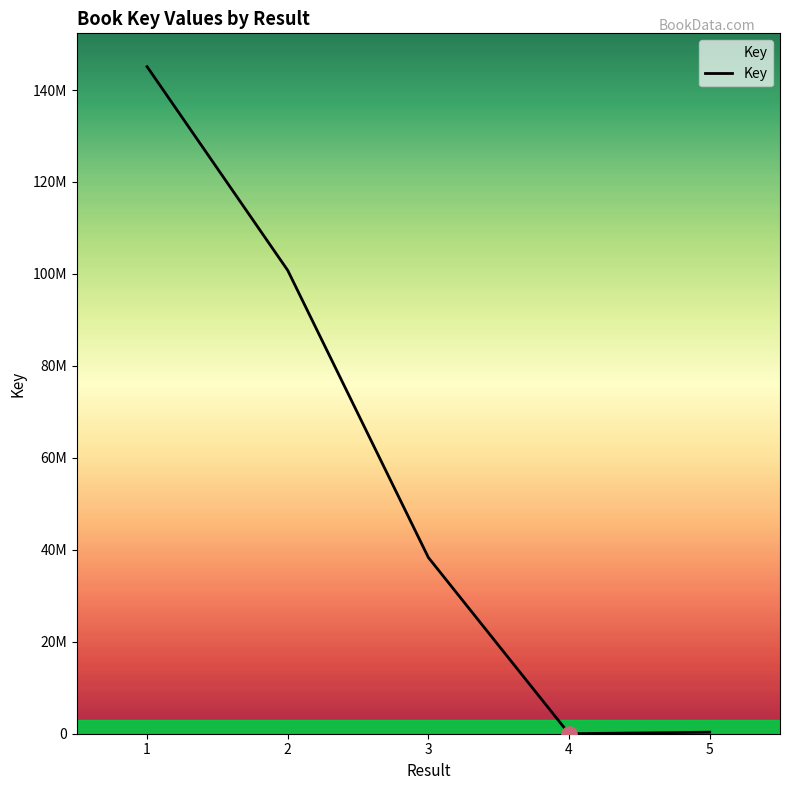

What is the ratio of the value at 3 to the value at 1?

0.3